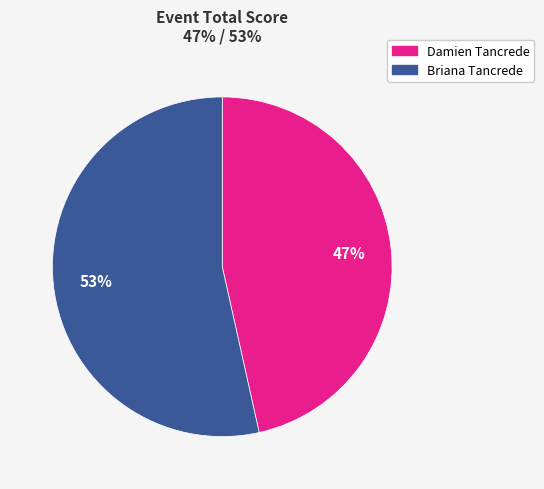

Does any single category account for the majority?

Yes